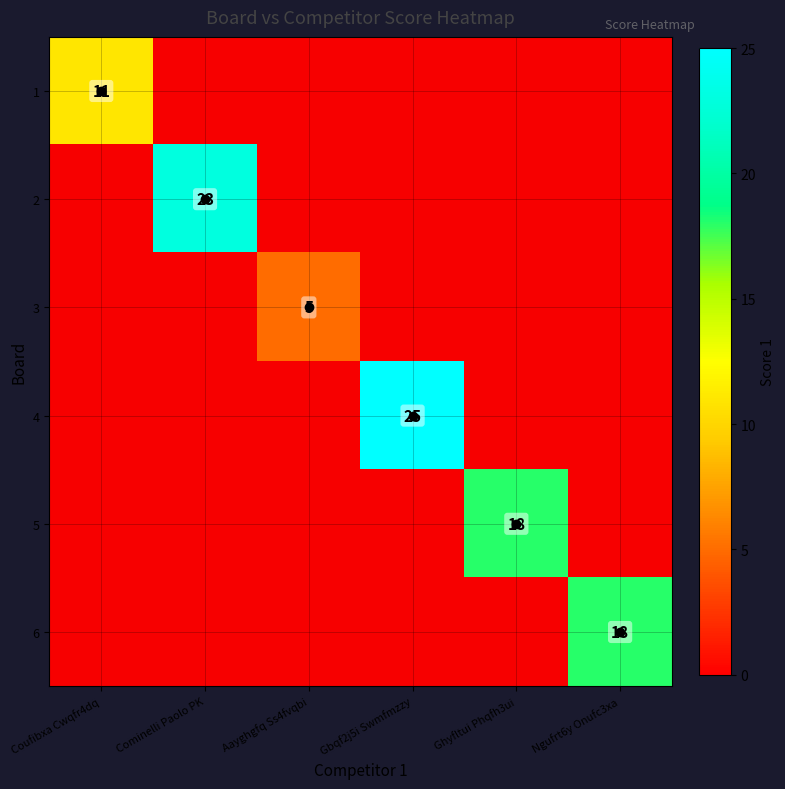

Is the value of 5 at Ngufrt6y Onufc3xa greater than the value of 3 at Ghyfltui Phqfh3ui?

No